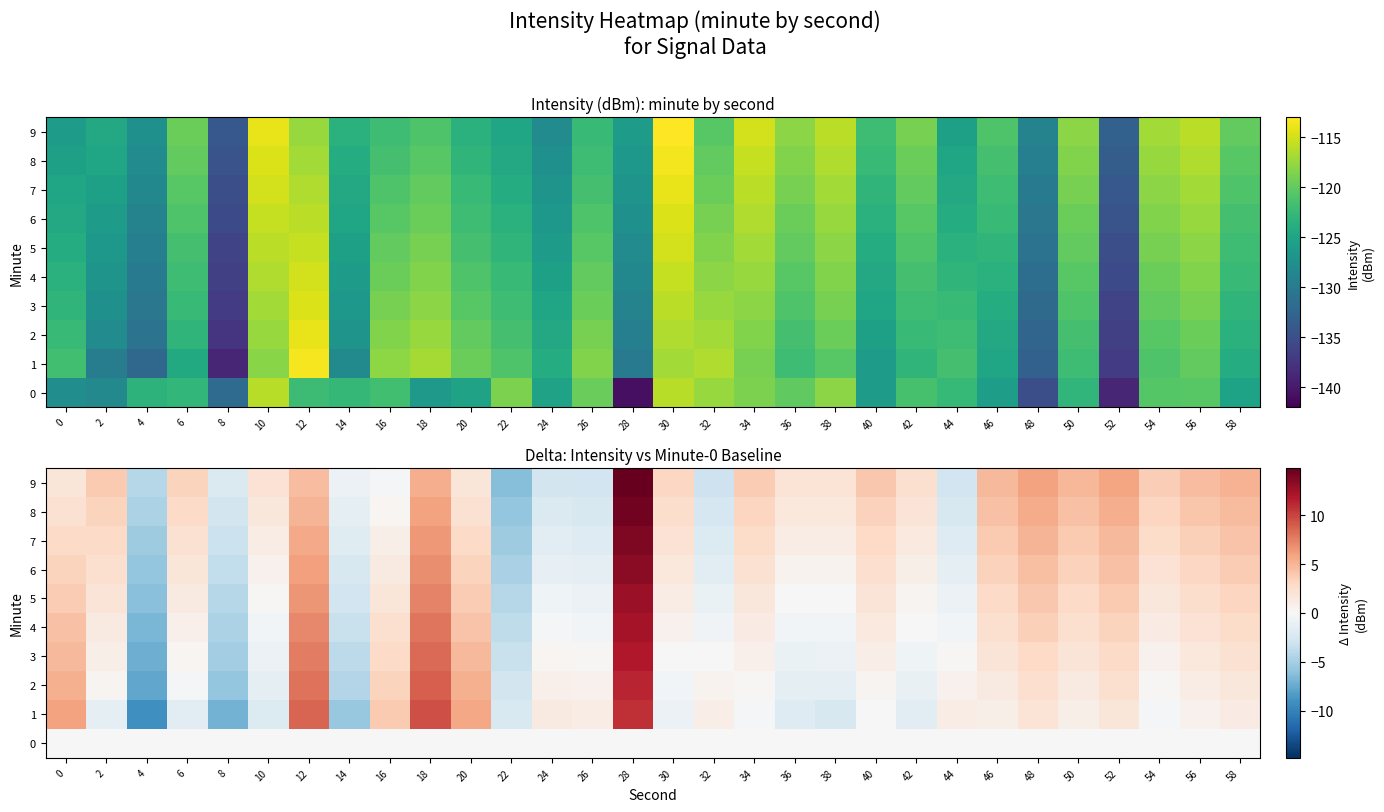

The row_4 series shows 4.2 at 50. True or false?

False